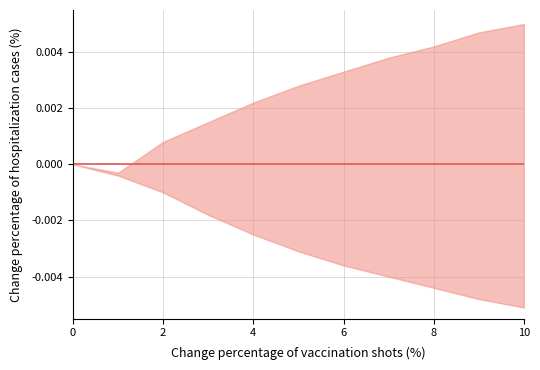

How many data points in lower are less than 0?

10